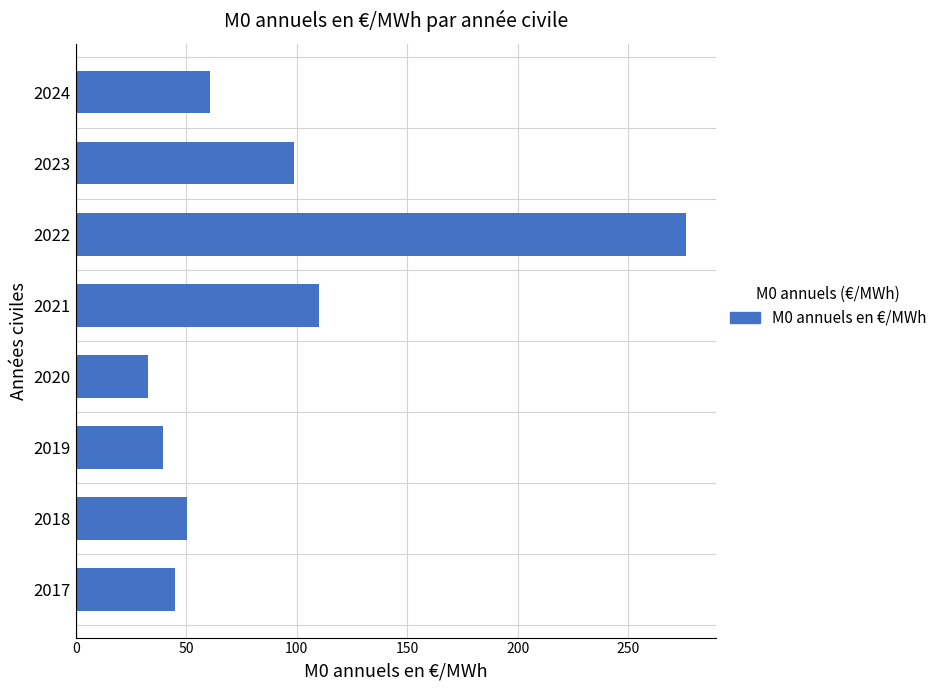

The value at 2019 is 39.6. True or false?

True